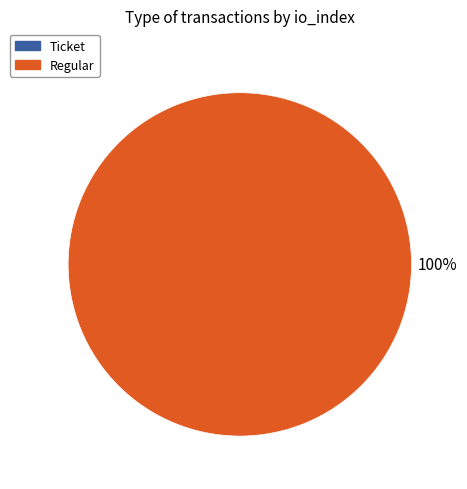

Is the sum of Ticket and Regular greater than half?

Yes